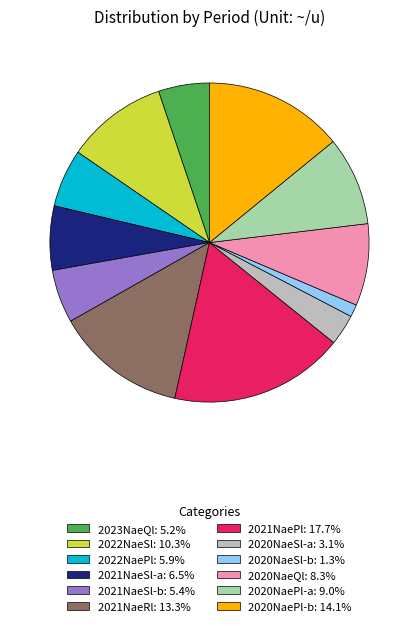

Approximately how many times larger is the value at 2022NaePl: 5.9% compared to 2023NaeQl: 5.2%?

1.1